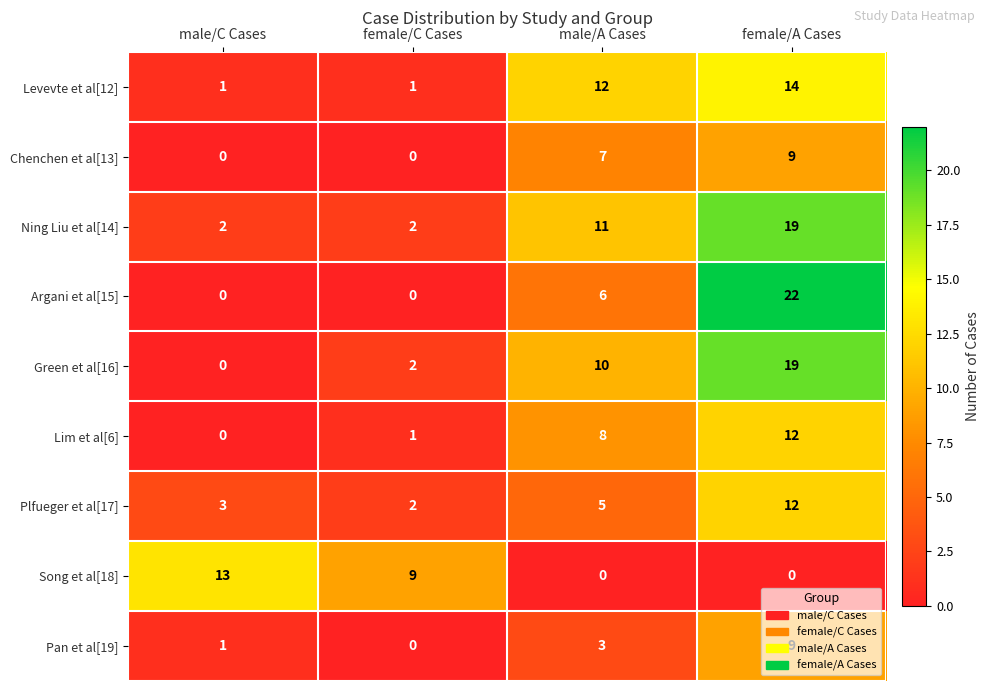

True or false: Plfueger et al[17] has a value of 12 at female/A Cases.

True